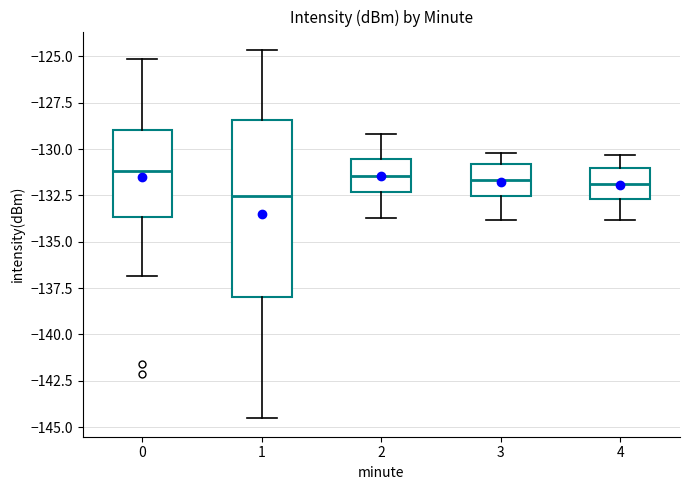

Where is the lower edge of the box at x = 1 on the y-axis? The values are not printed on the chart, so give them approximately, as read against the axis.

-138.0